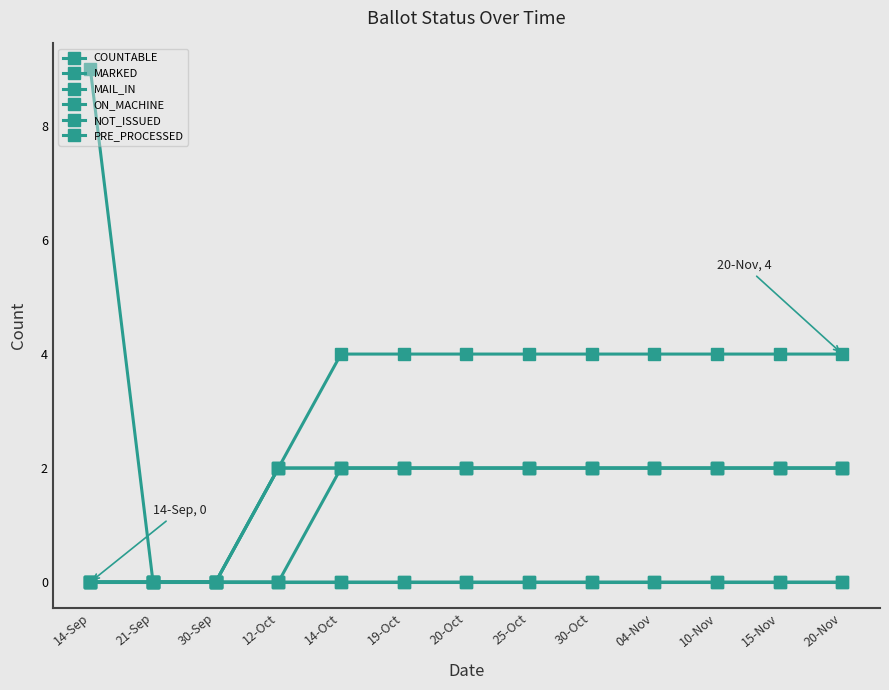

True or false: PRE_PROCESSED and COUNTABLE intersect in this chart.

False